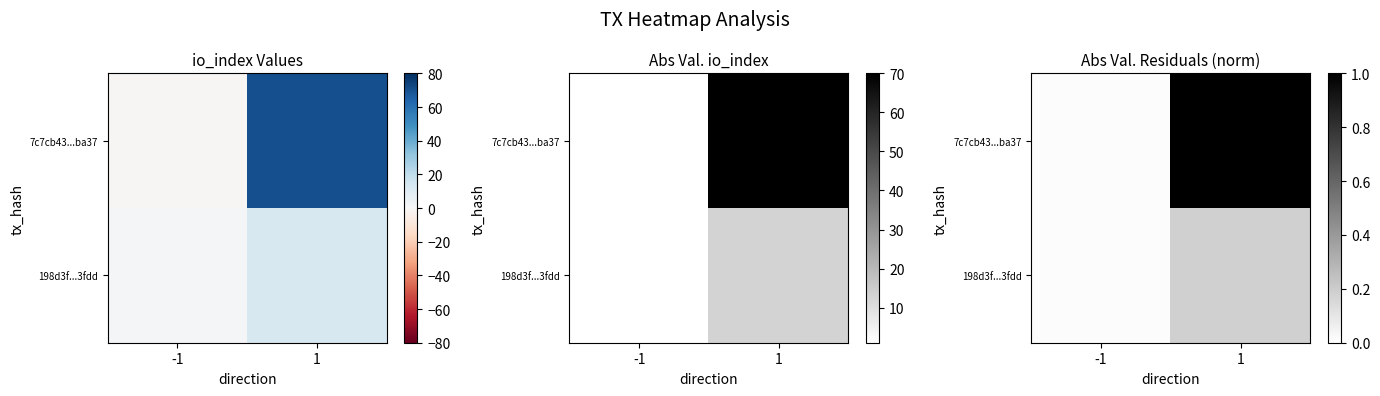

Which category has the lowest value in the 7c7cb43...ba37 series?

-1